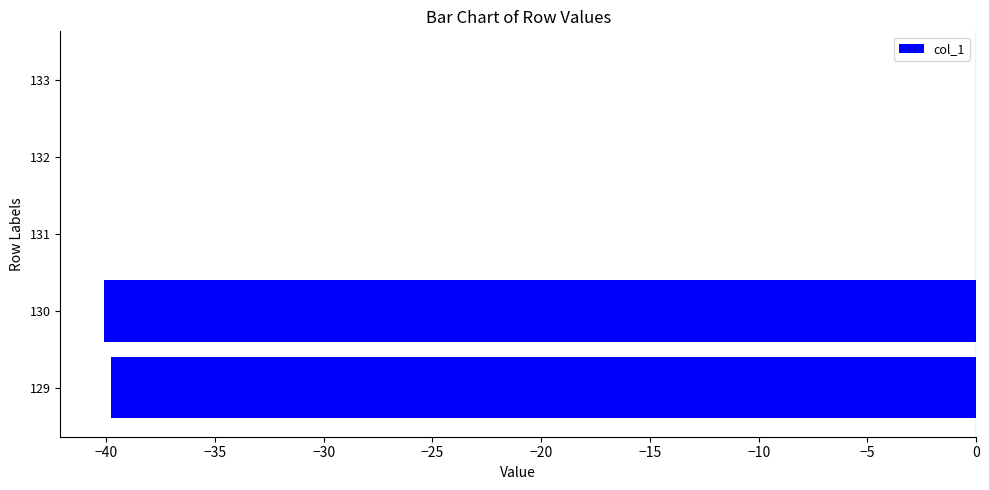

Reading bottom to top, list all the values displayed in this chart.

129=-39.8	130=-40.1	131=0.0	132=0.0	133=0.0